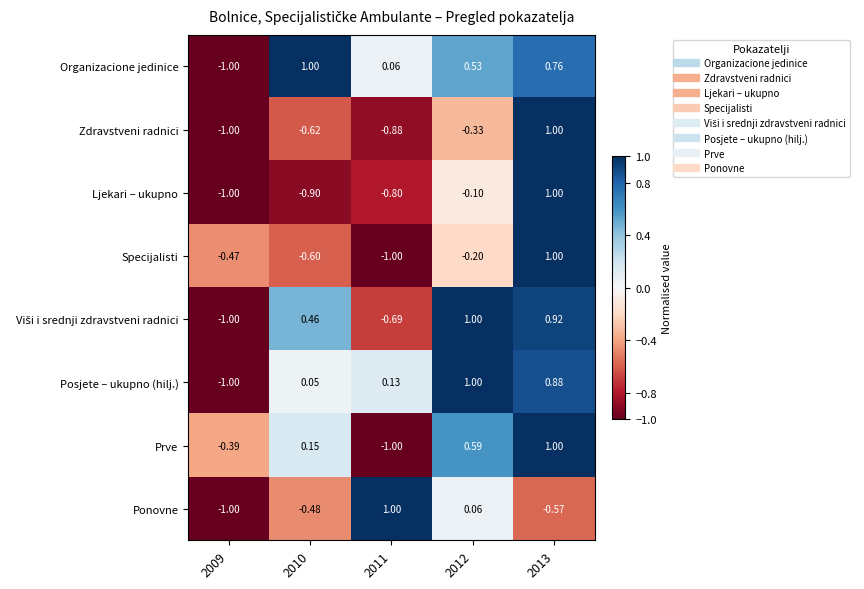

Which series has the largest total across all categories?

Organizacione jedinice